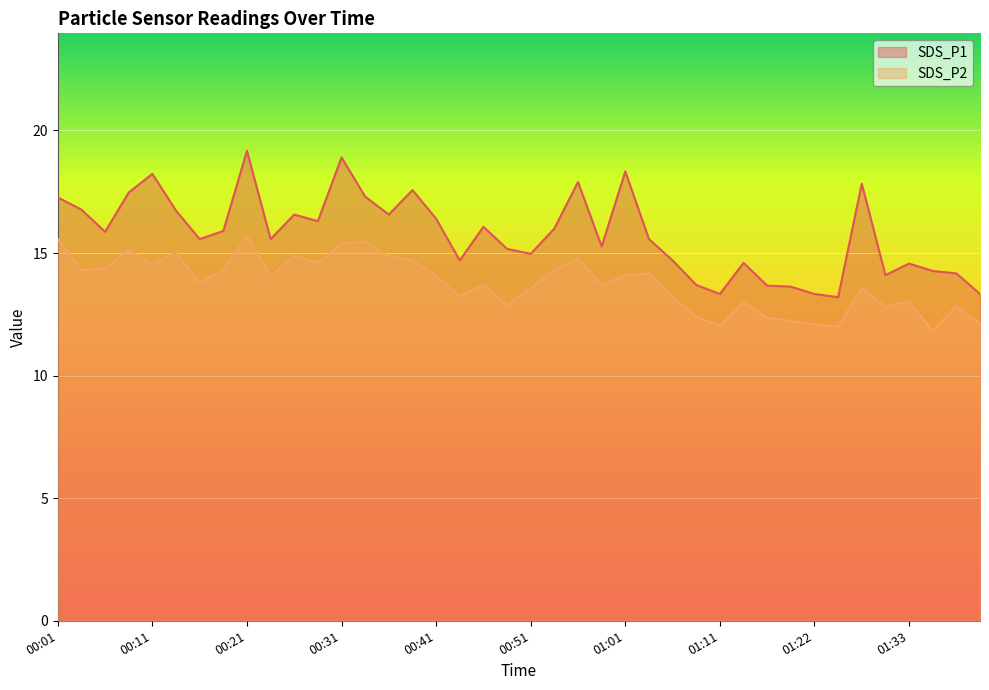

Where is the first local maximum for SDS_P1?

00:11